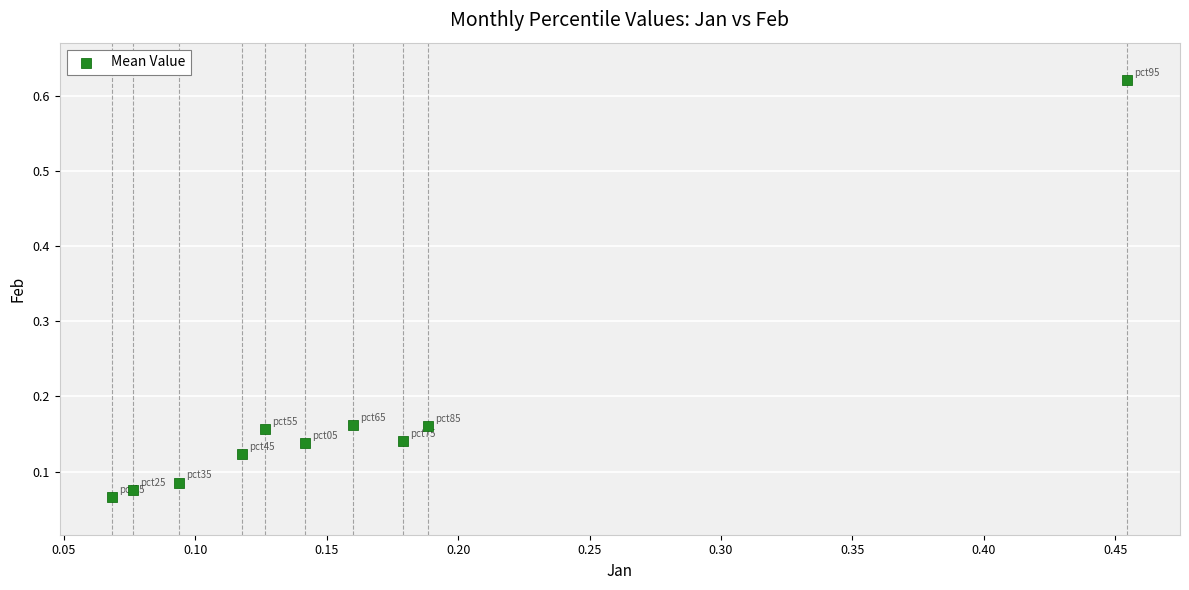

What is the range of X values (max minus min)?

0.4